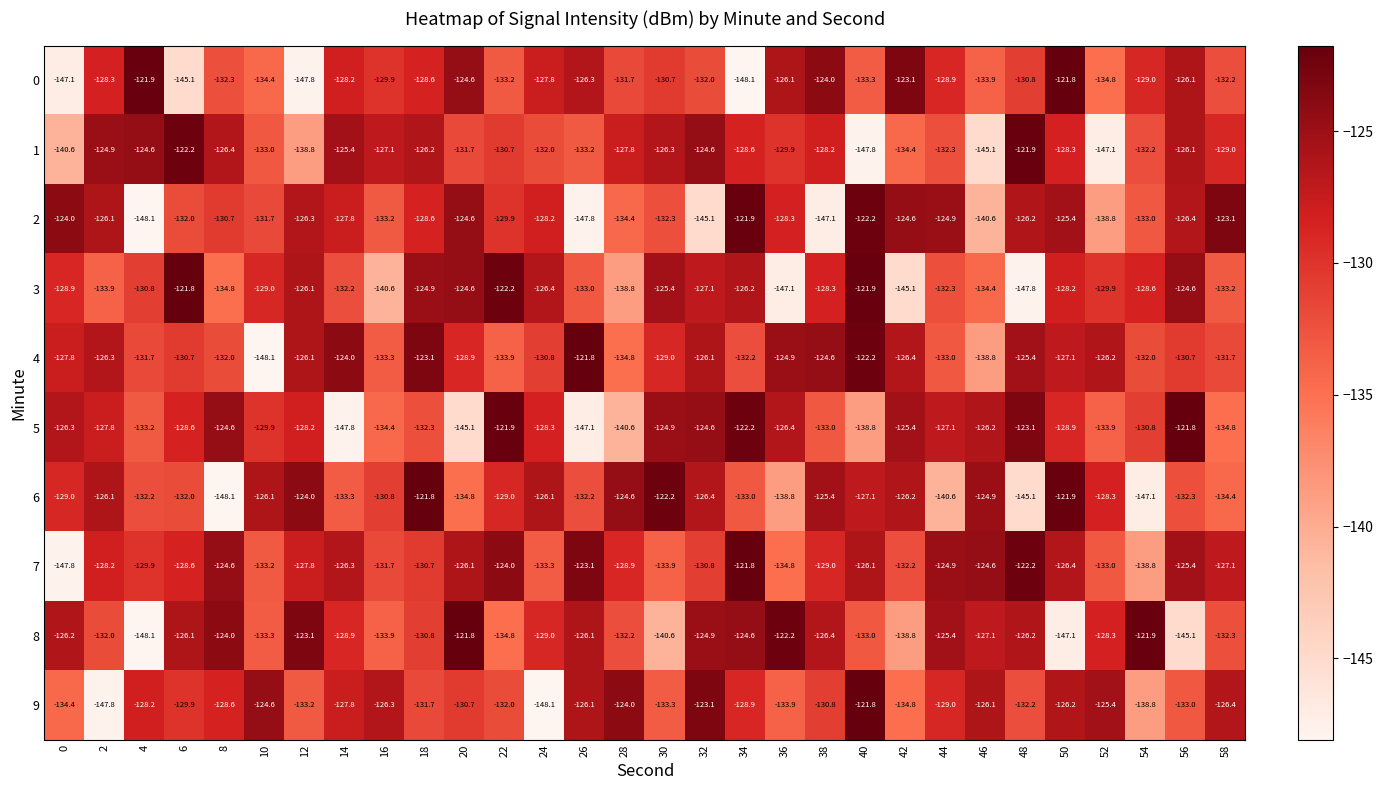

What is the approximate value of 8 at 2?

-132.0